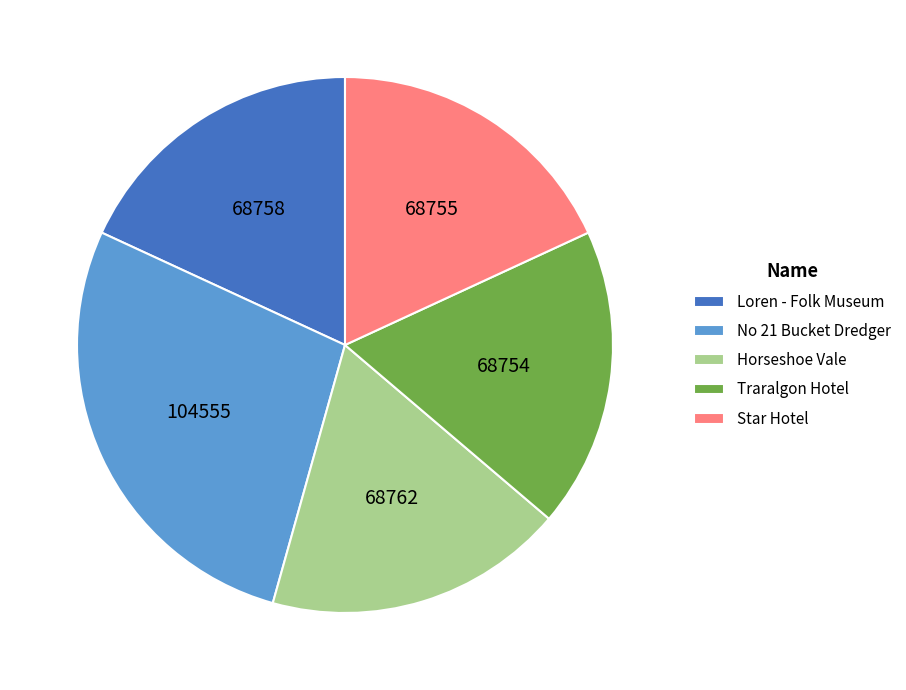

What is the ratio of the value at Star Hotel to the value at Loren - Folk Museum?

1.0